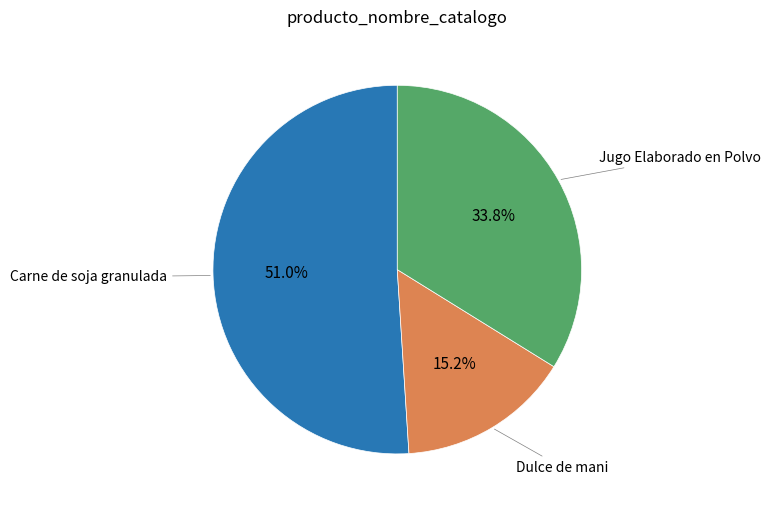

Which has a higher value, Dulce de mani or Carne de soja granulada?

Carne de soja granulada